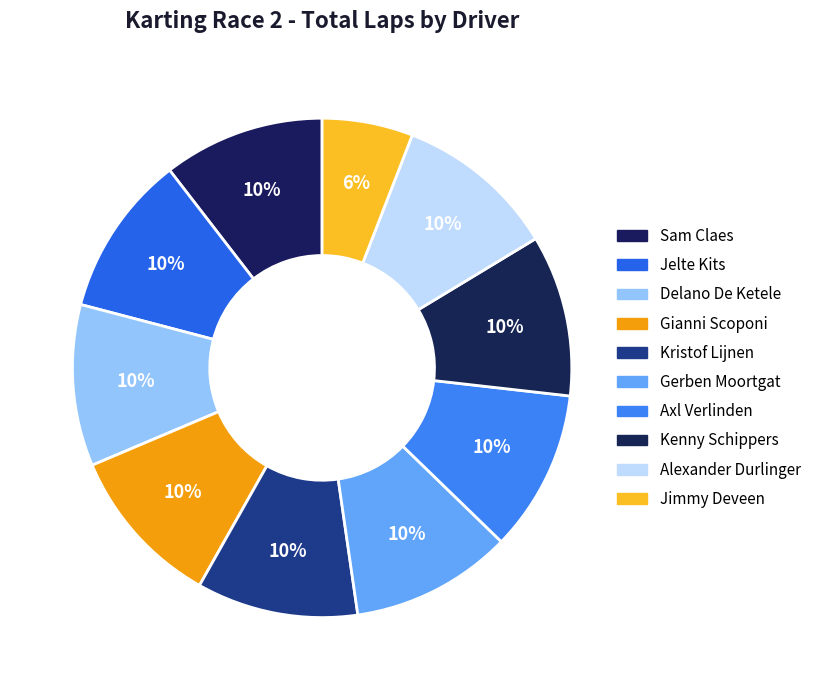

How many slices are in this pie chart?

10